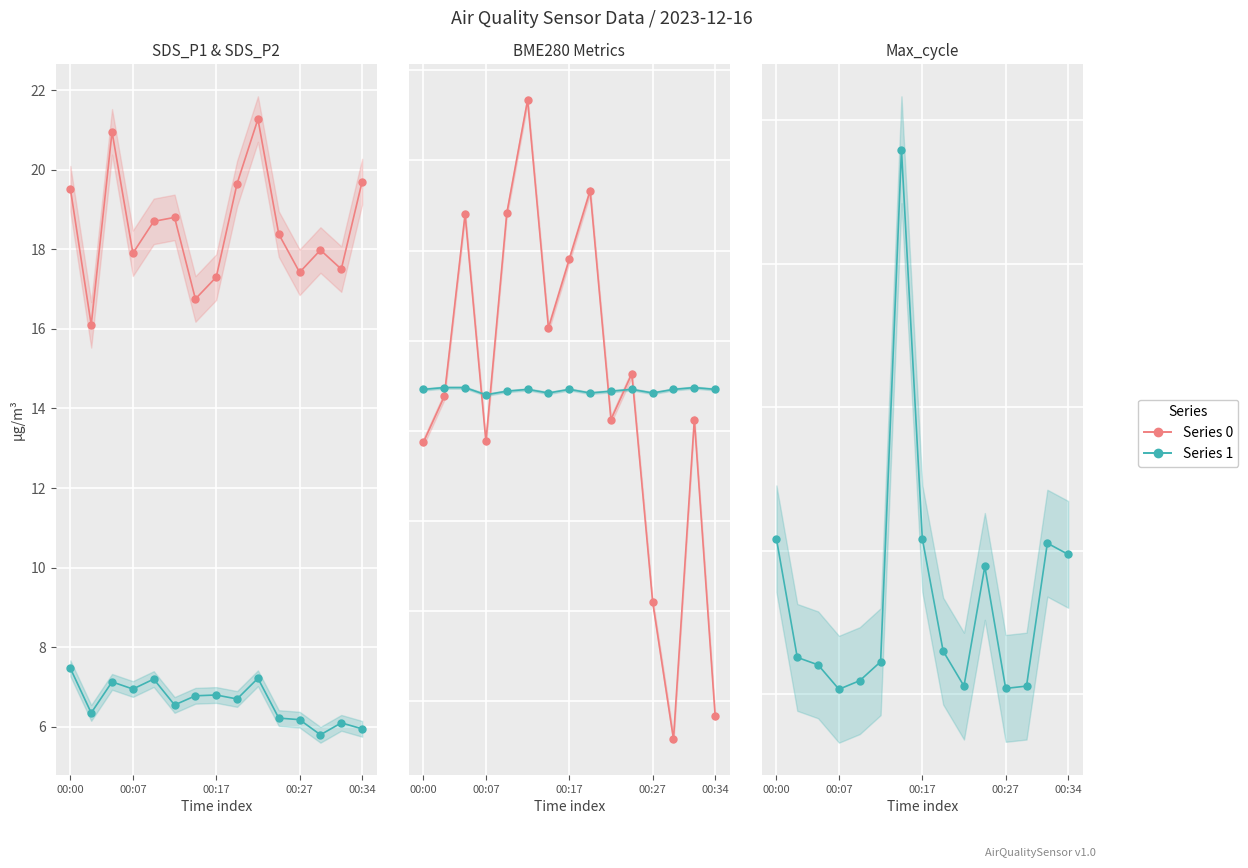

How many lines are shown in the chart?

5